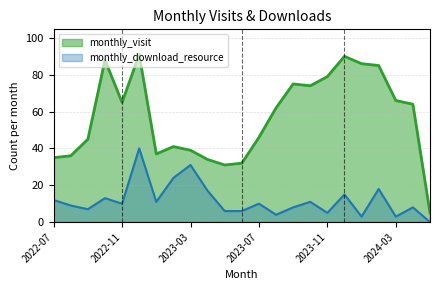

What is the label of the 1st point from the left?

2022-07